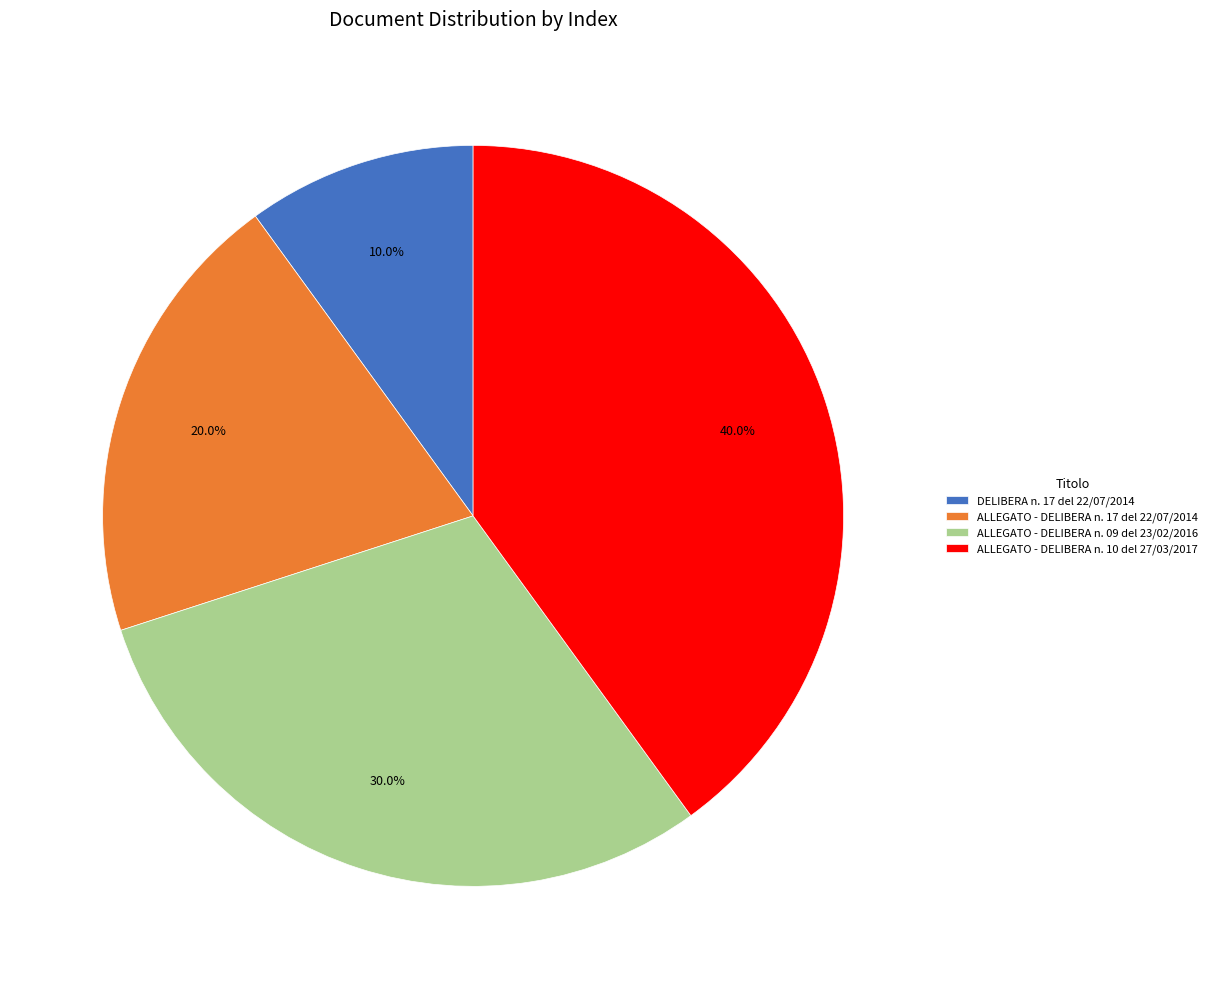

Which category has the smallest portion of the pie?

DELIBERA n. 17 del 22/07/2014